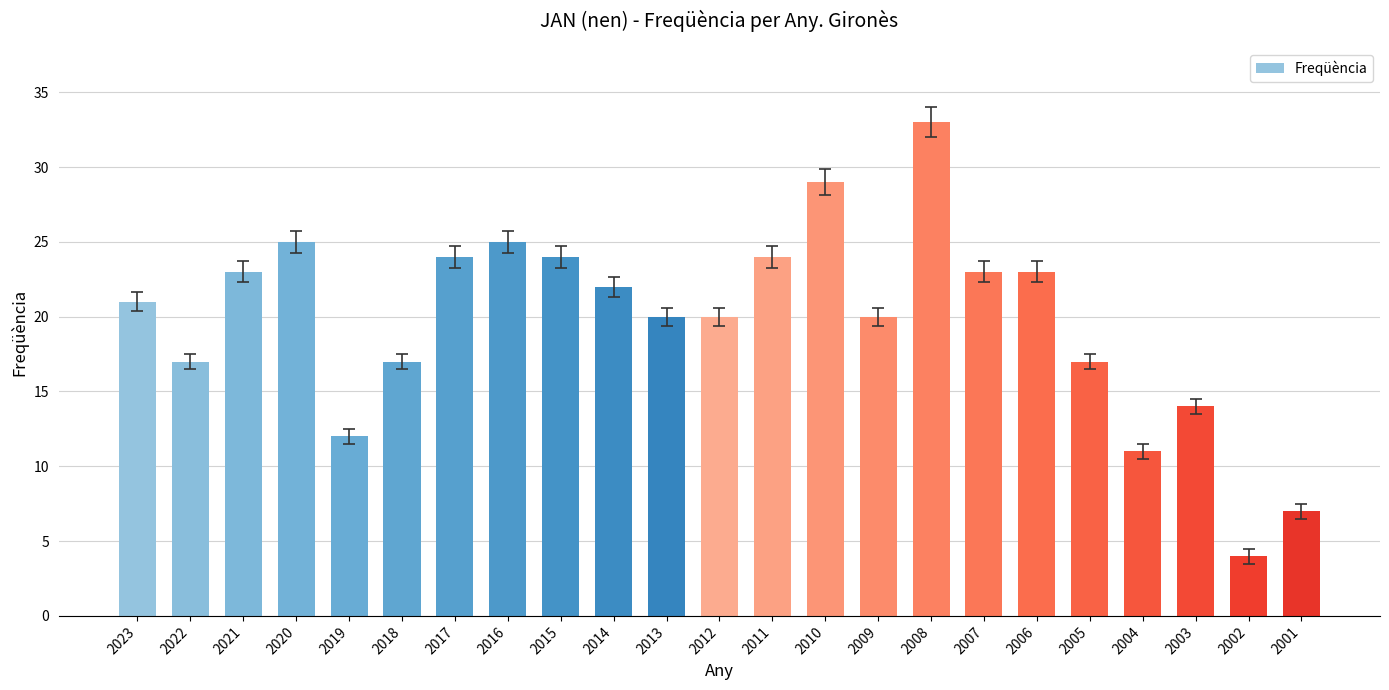

What is the value of the 13th bar from the left?

24